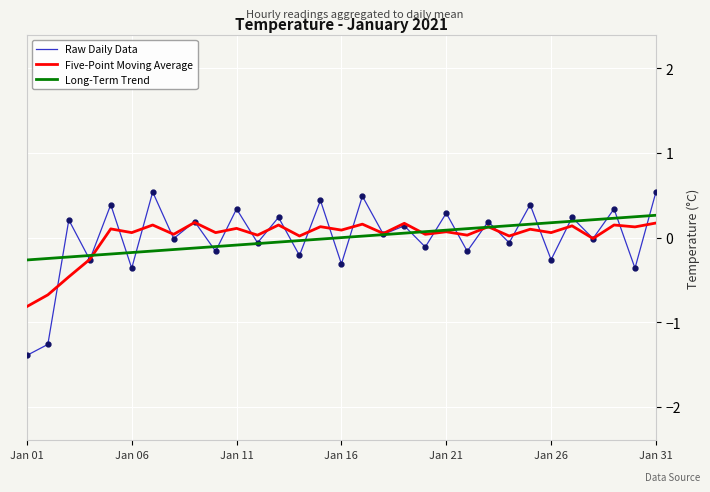

What is the lowest value of the Raw Daily Data series?

-1.4